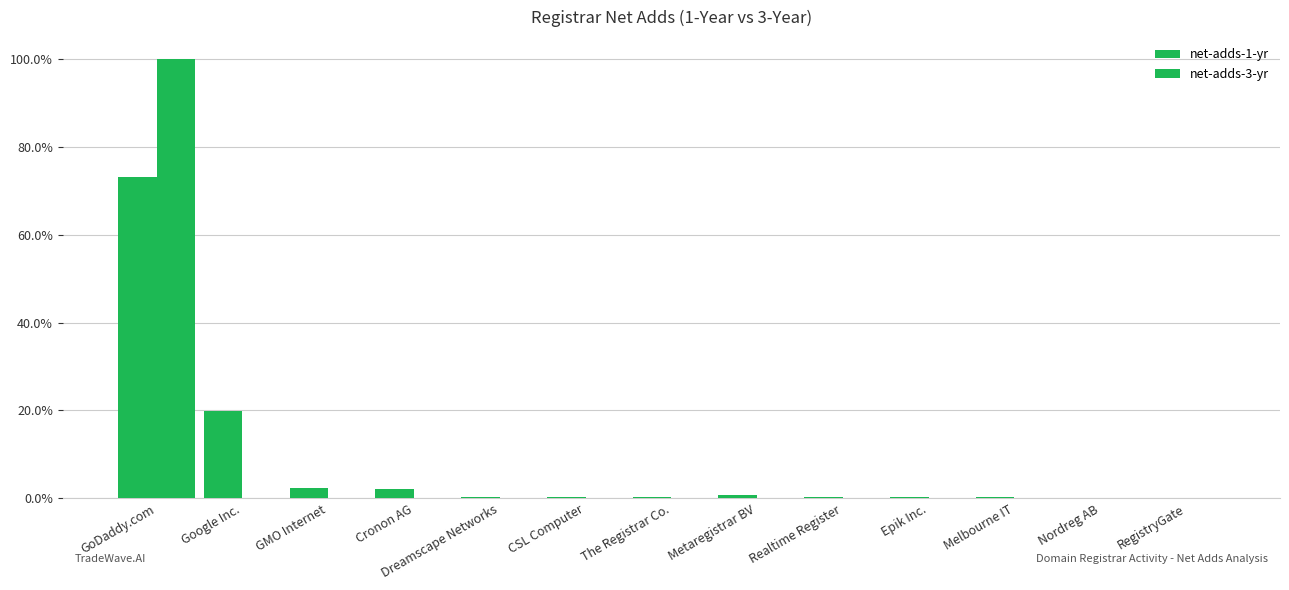

Are the bars grouped side by side (vs. stacked)?

Yes